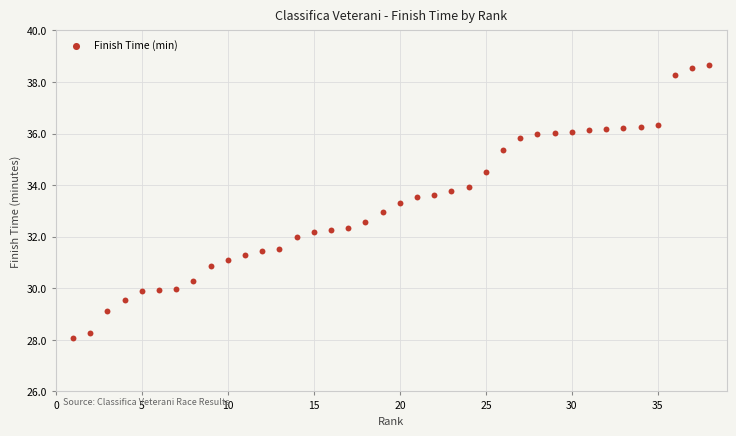

What is the range of Y values (max minus min)?

10.6